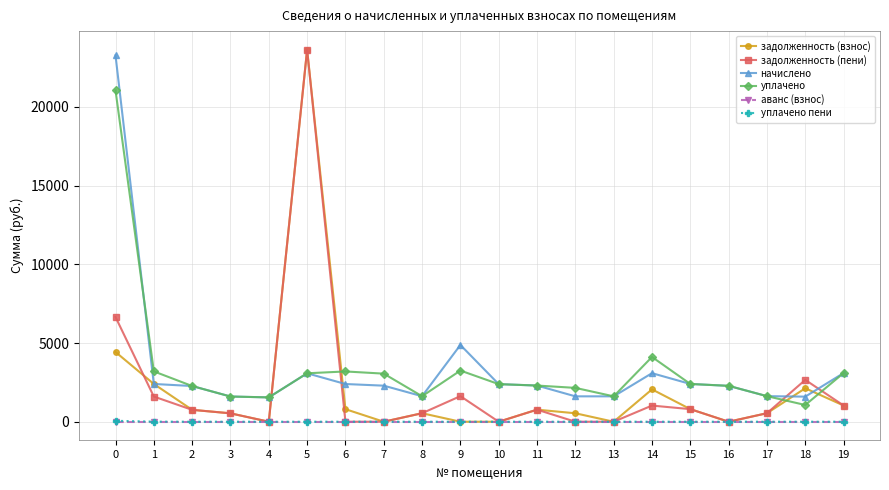

What is the total value across all series at 18?

7442.1